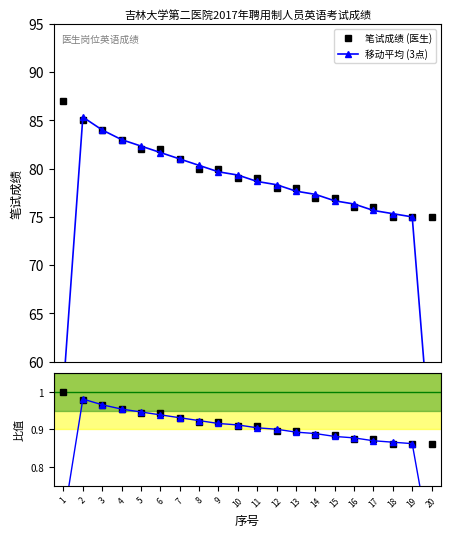

At which category is the sum across all series the highest?

2